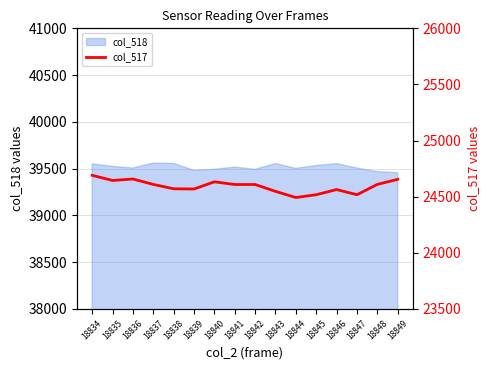

What is the value of the 14th point from the left?

24517